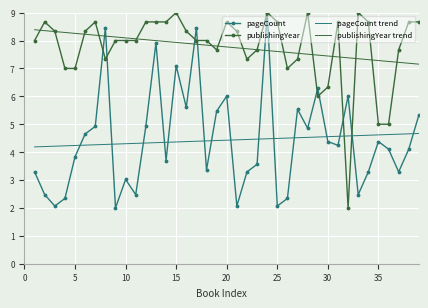

What is the highest value of the publishingYear series?

9.0